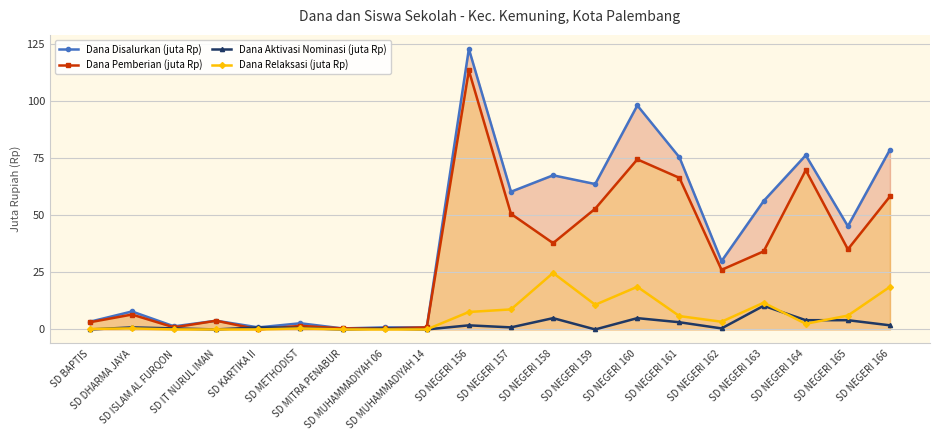

Which has a higher value, SD MUHAMMADIYAH 14 or SD IT NURUL IMAN?

SD IT NURUL IMAN